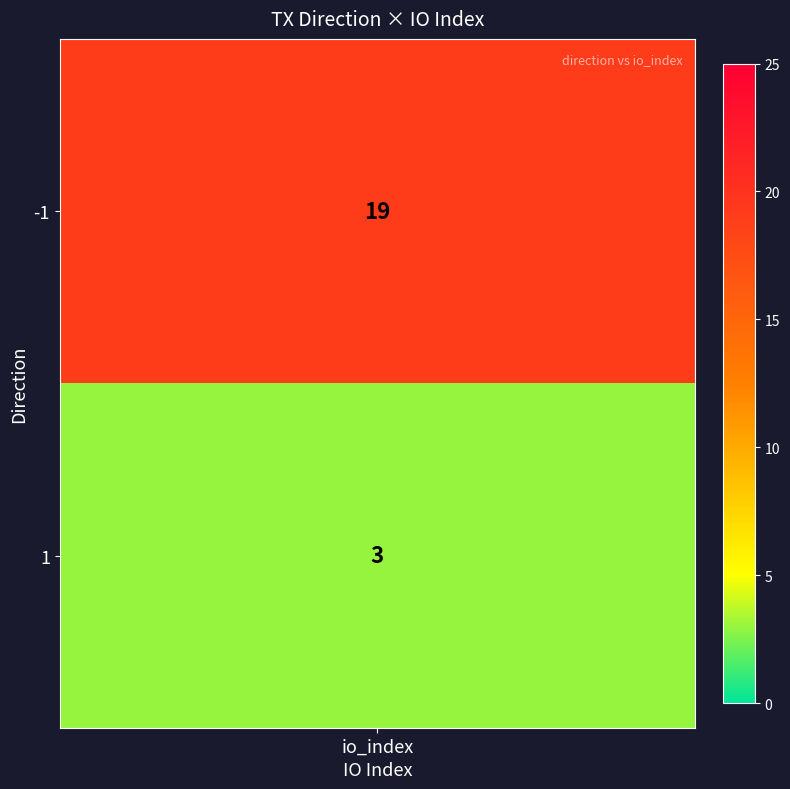

What is the sum of all values?

22